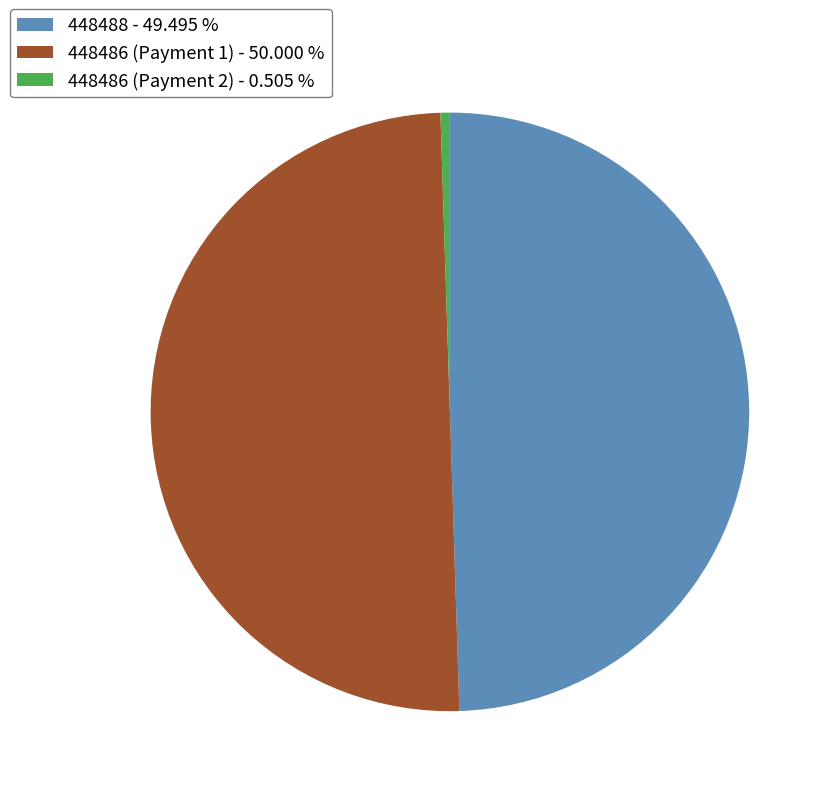

True or false: 448486 (Payment 1) accounts for 56% of the total.

False